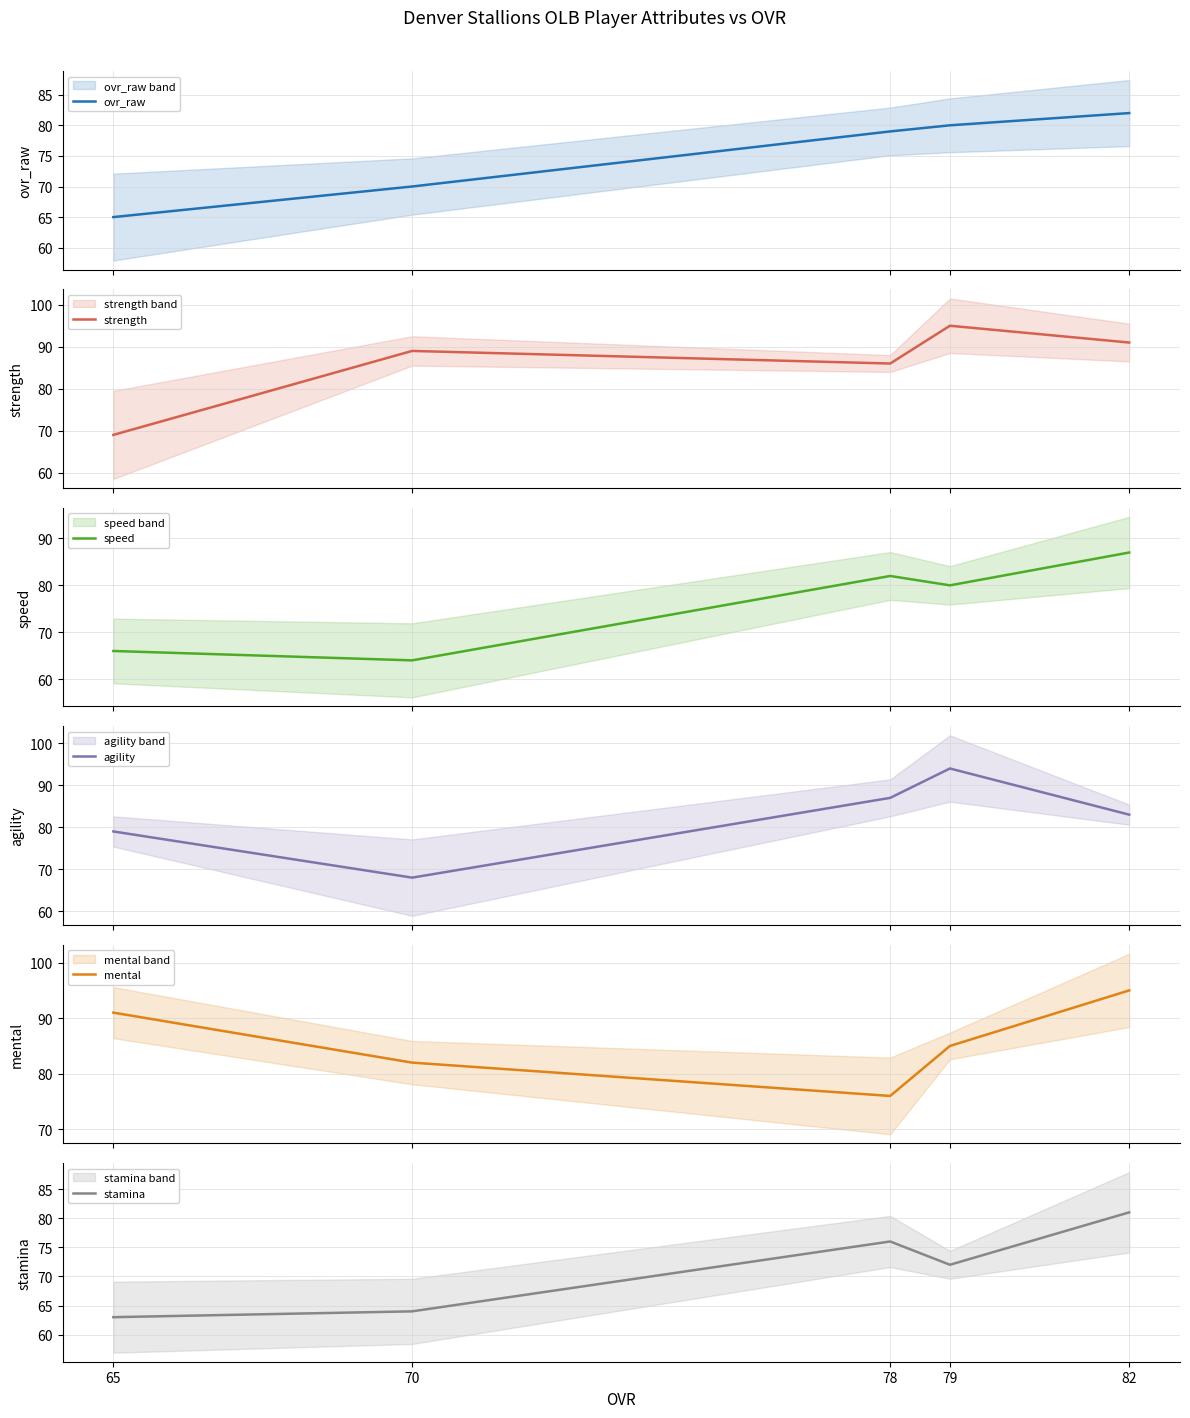

What are all the series names shown in the legend?

ovr_raw, strength, speed, agility, mental, stamina